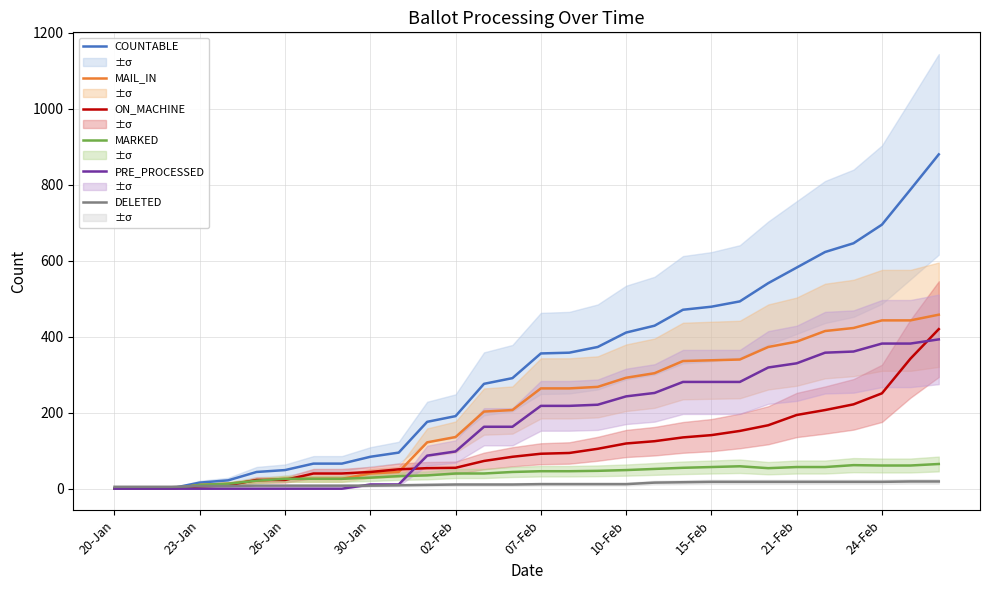

Does the chart display data point markers on the line(s)?

No